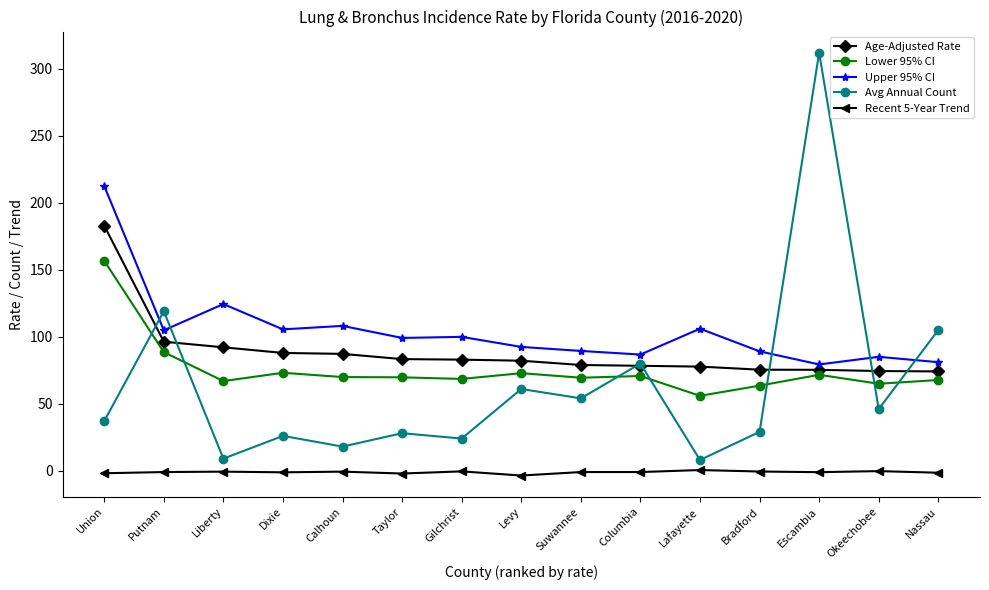

How many intersections are there between Upper 95% CI and Avg Annual Count?

5